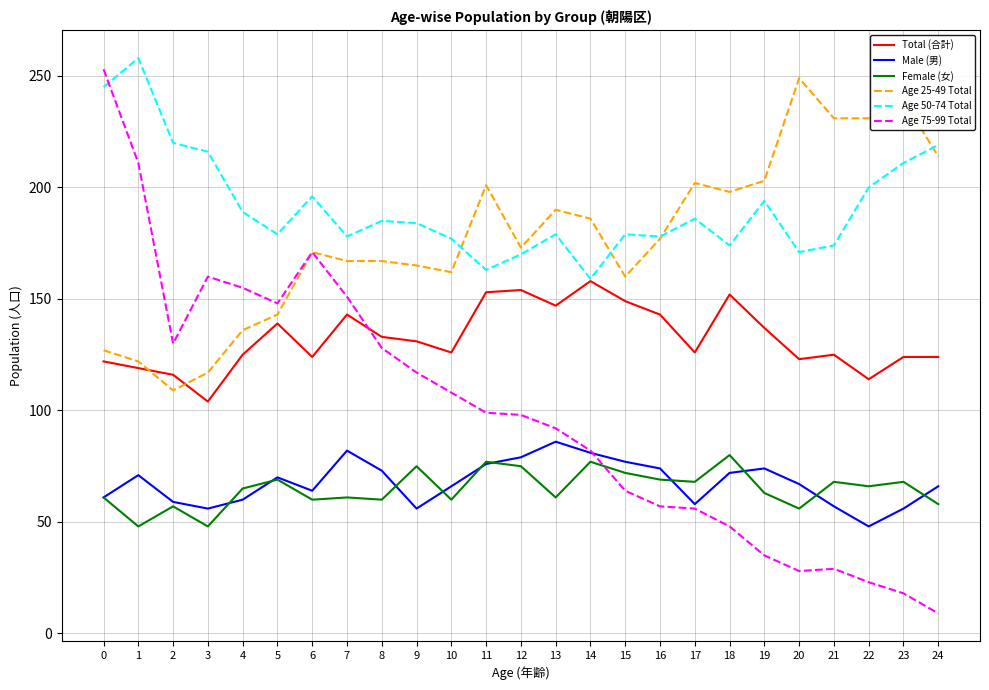

Is it true that Male (男) equals 79 at 12?

True